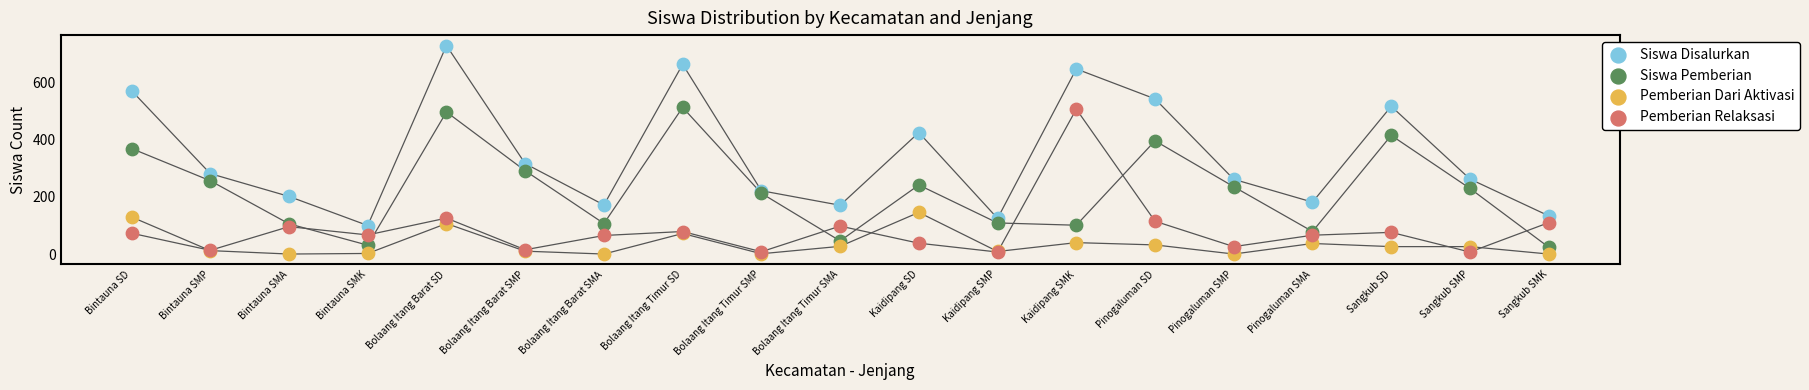

Which series reaches the minimum Y coordinate?

Pemberian Dari Aktivasi